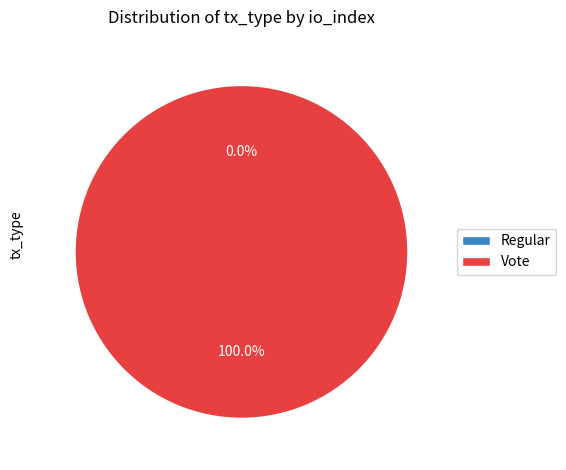

The Regular slice represents 0% of the pie. True or false?

True